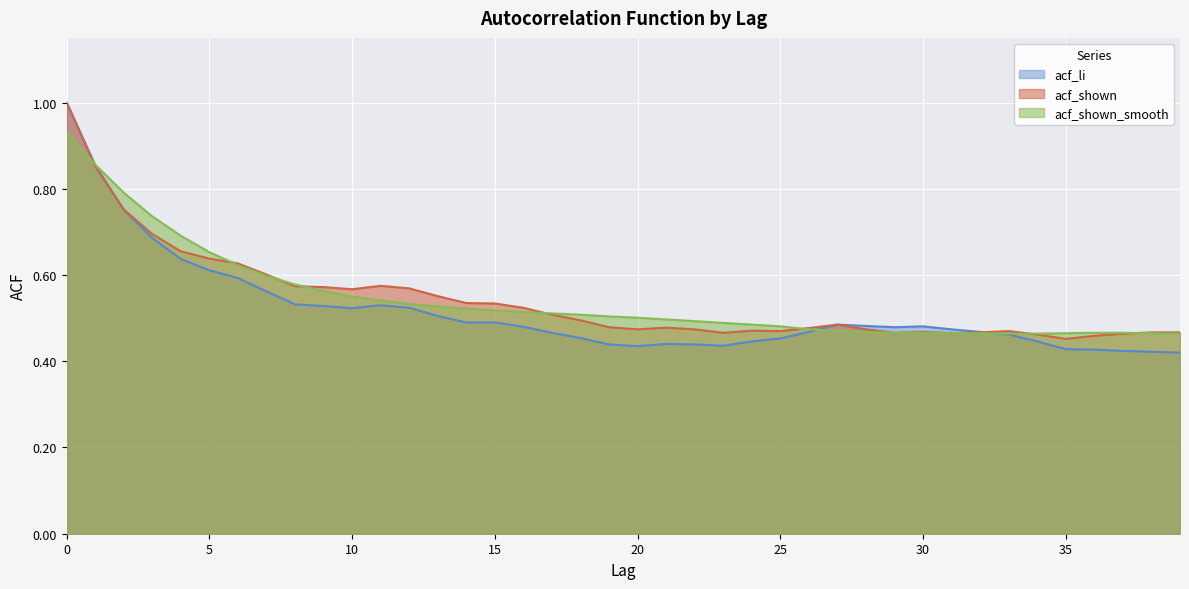

How many data points does each series have?

40